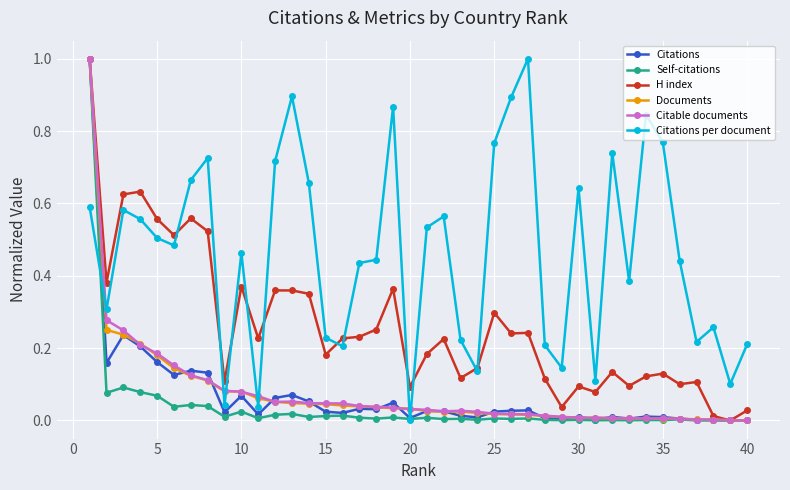

True or false: Citations has more than 2 interior local peaks.

True